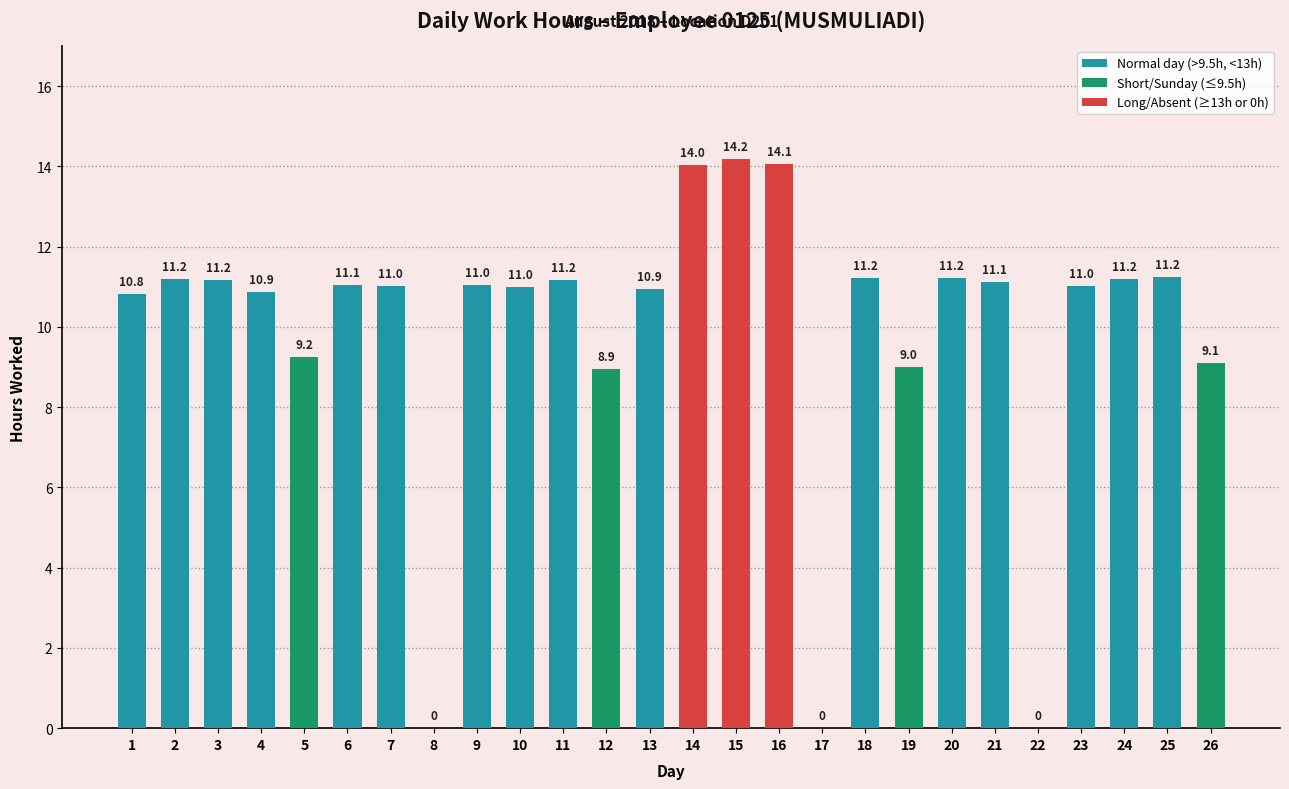

What is the greatest value displayed?

14.2